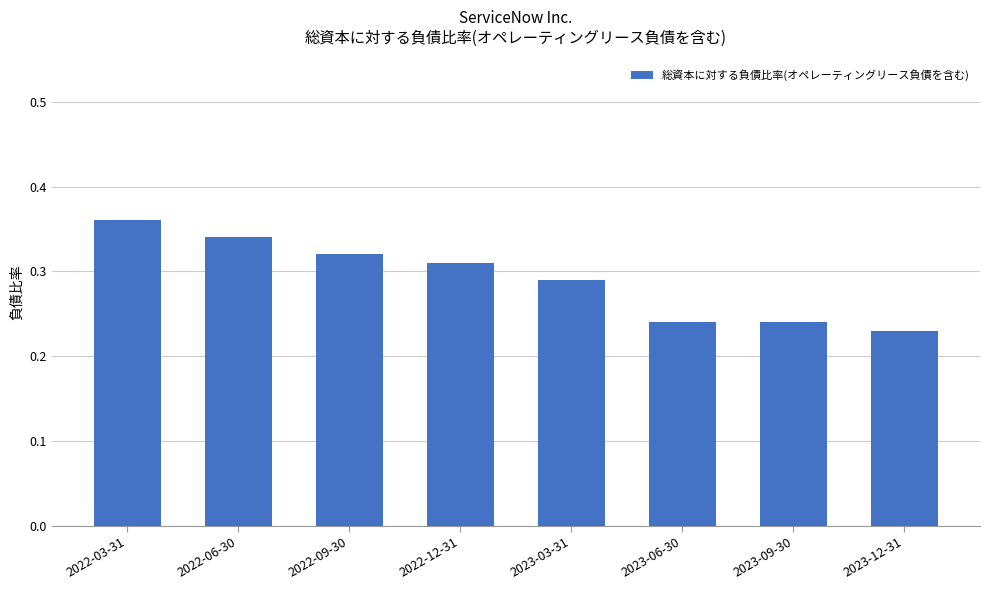

Which has a higher value, 2023-06-30 or 2022-06-30?

2022-06-30